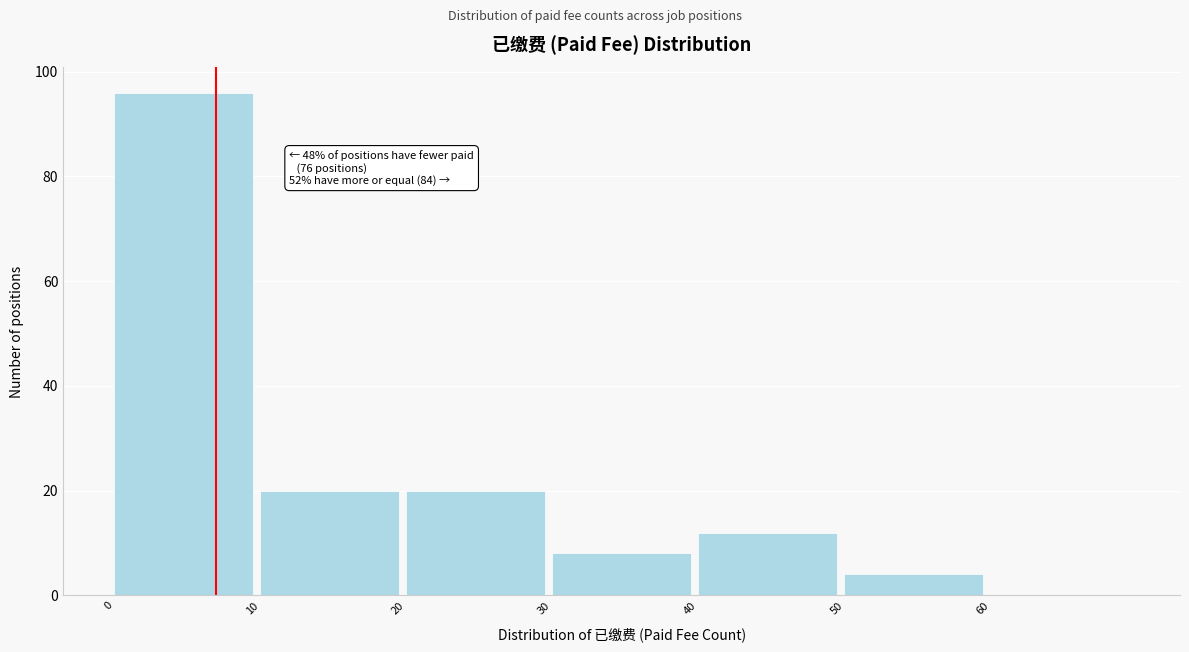

Over which range of the x-axis is the bar tallest?

0 to 10